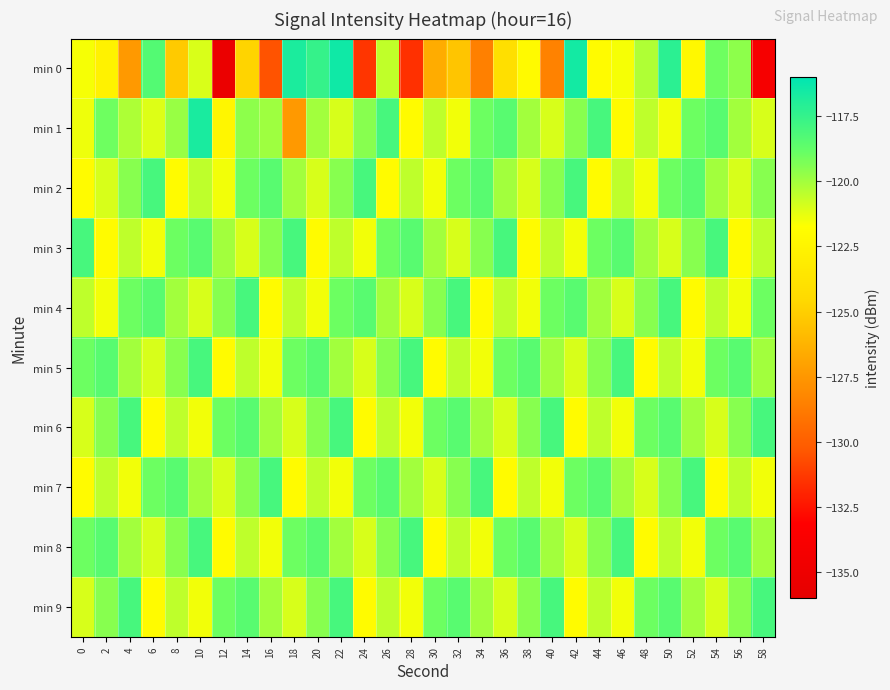

What is the minimum value shown in the chart?

-135.3